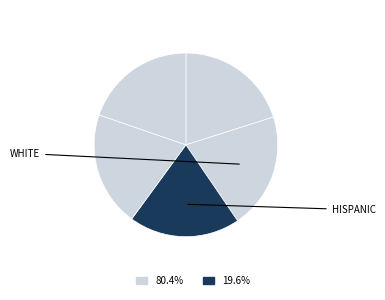

Count the number of slices in the pie.

5